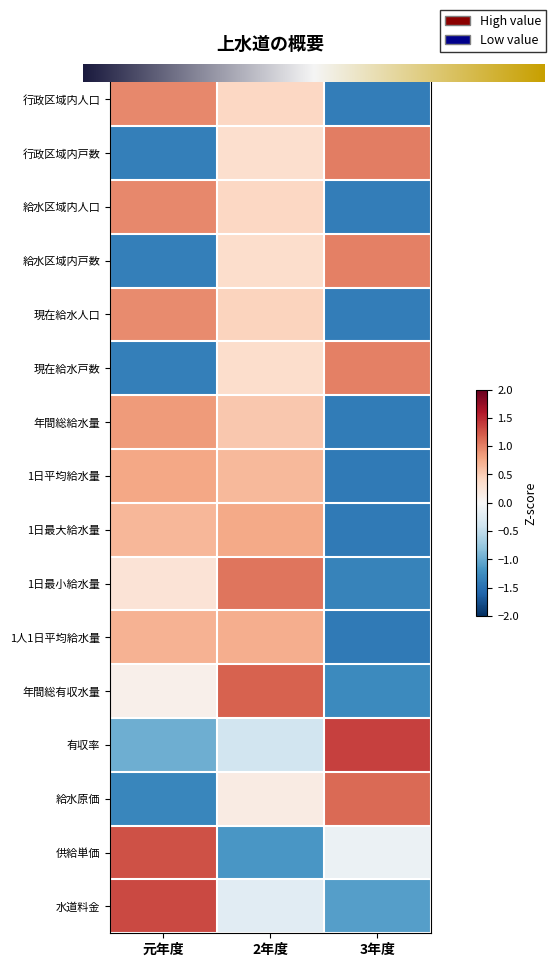

At which category does the chart reach its minimum across all series?

3年度